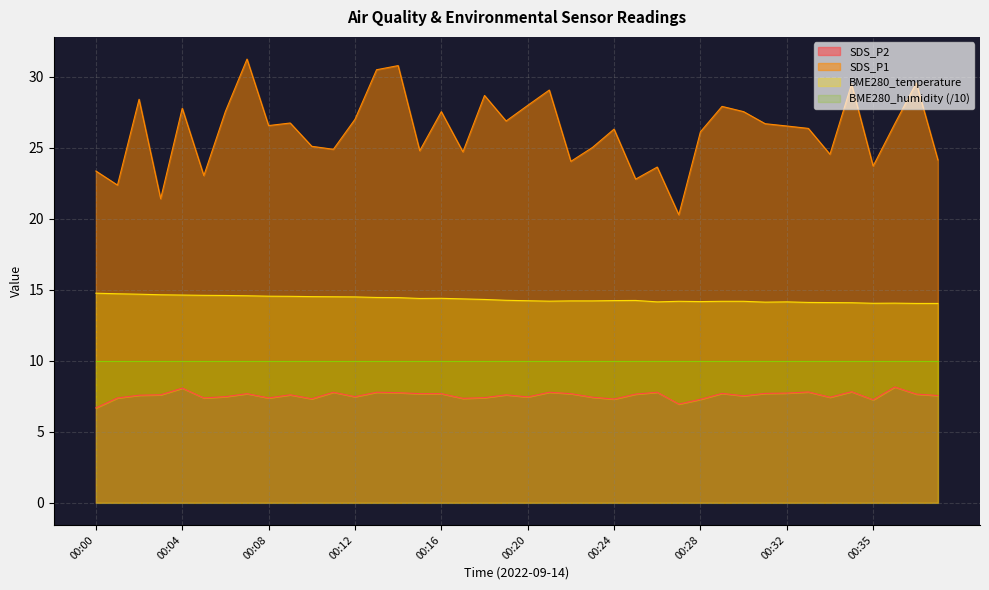

The SDS_P2 series shows 7.6 at 00:19. True or false?

True